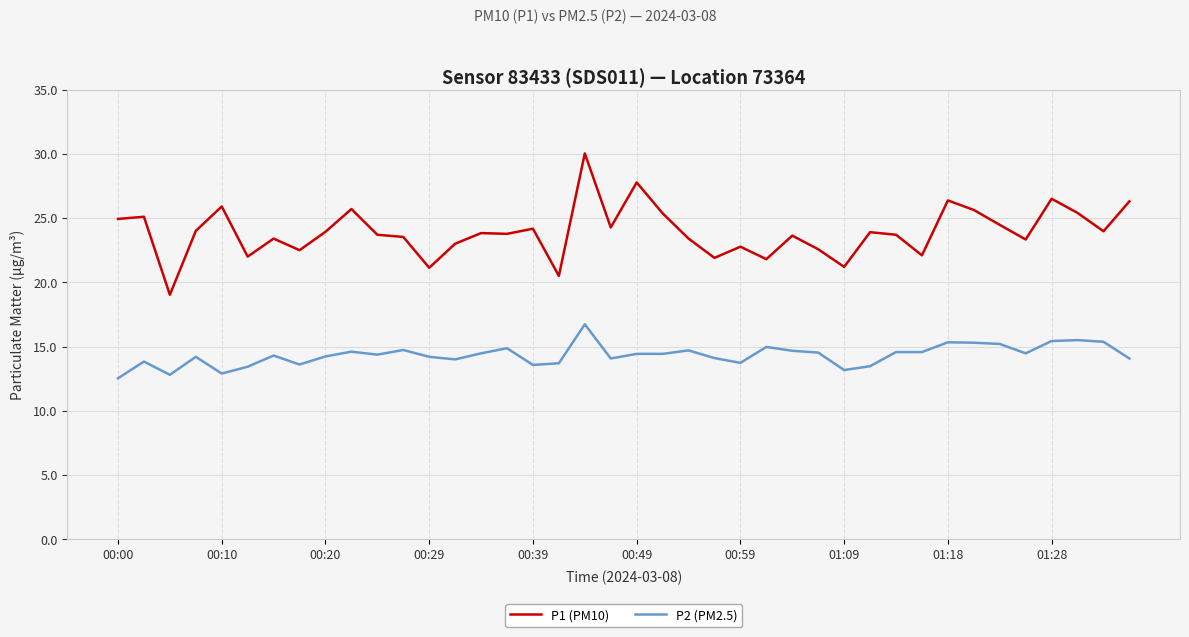

Is this an area chart (filled region under the line)?

No